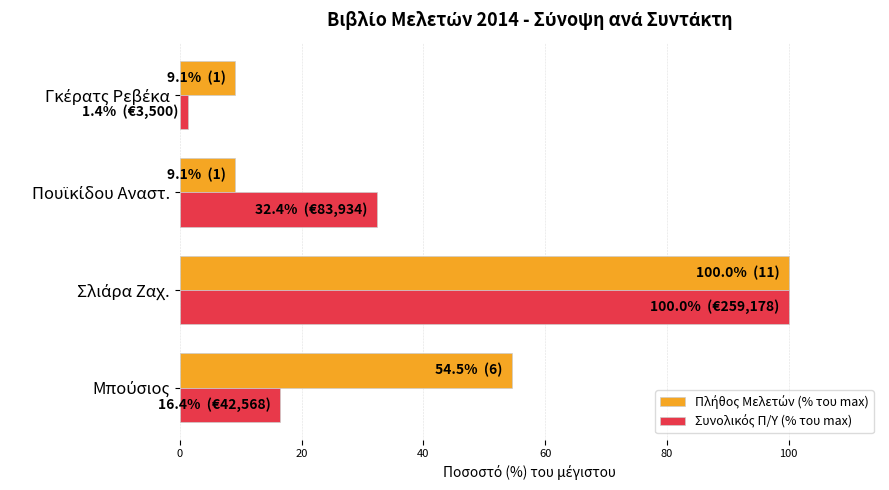

What is the greatest value displayed?

100.0